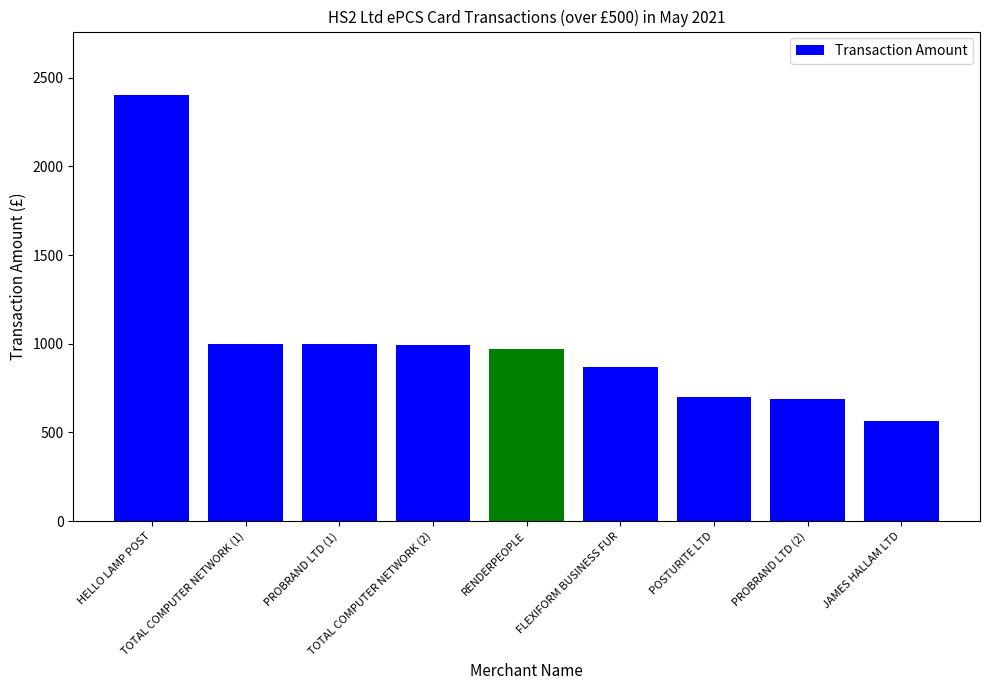

What position from the right is PROBRAND LTD (2)?

2